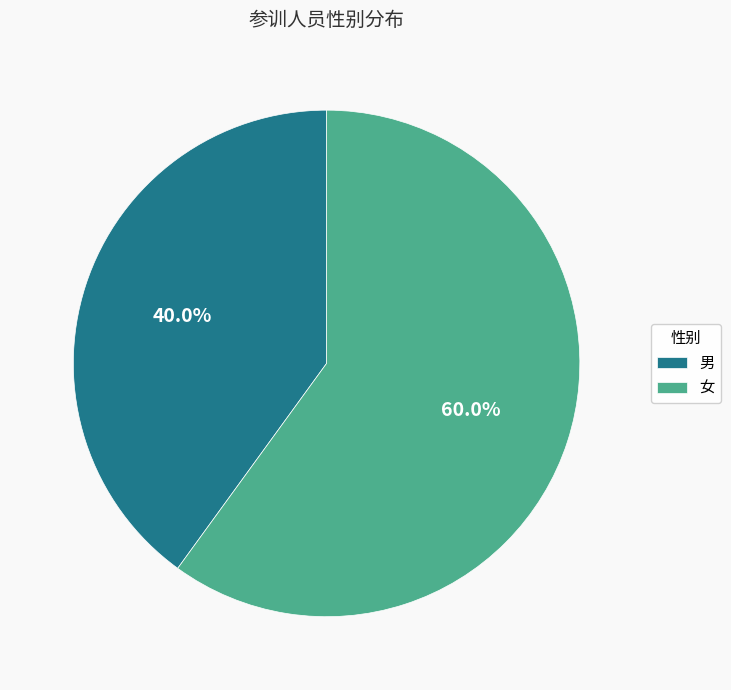

Is it true that 女 is 50% of the pie?

False